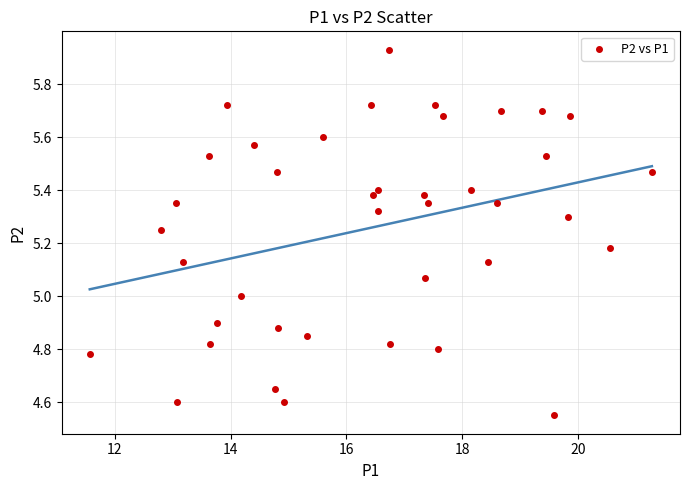

What is the range of Y values (max minus min)?

1.4